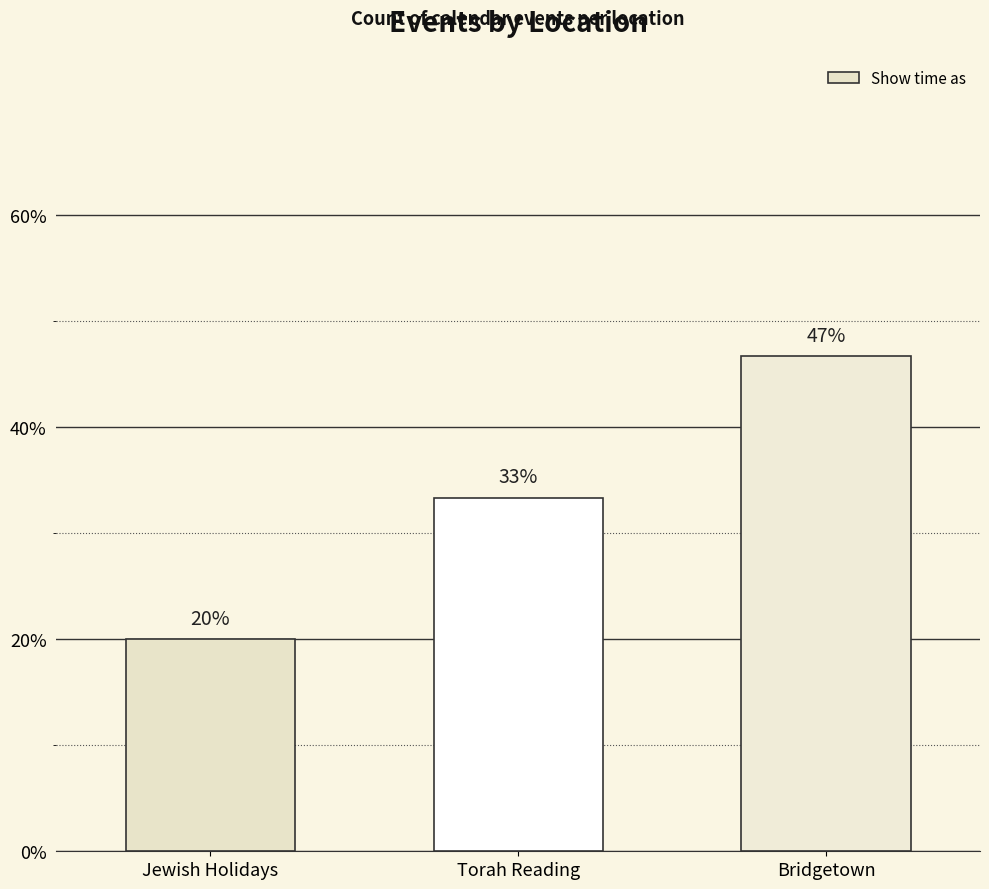

Reading left to right, list all the values displayed in this chart.

Jewish Holidays=0.2	Torah Reading=0.3	Bridgetown=0.5